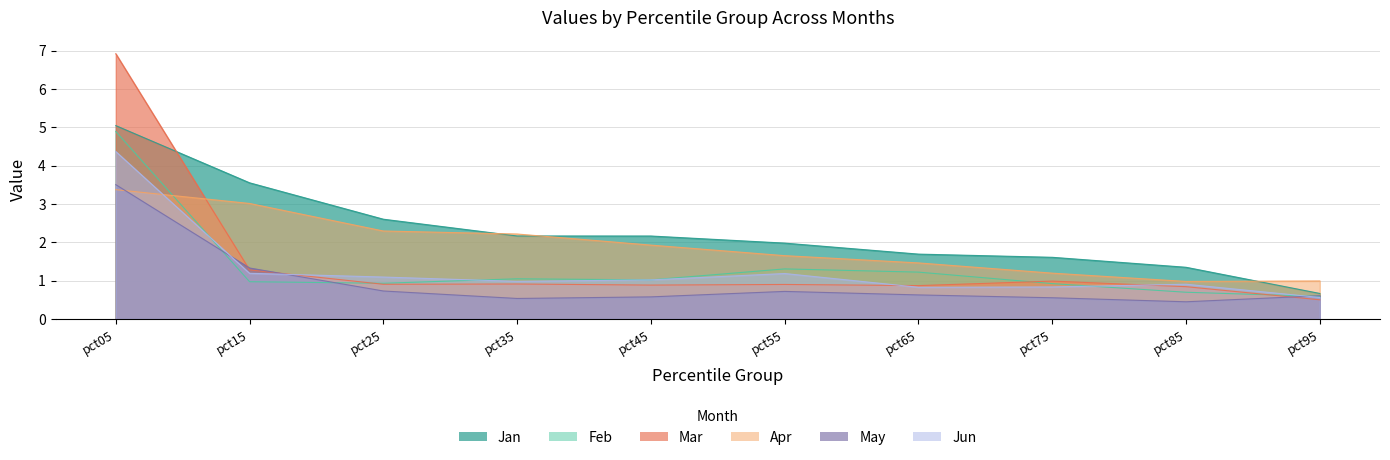

Where do Feb and Apr first cross each other?

pct05 and pct15